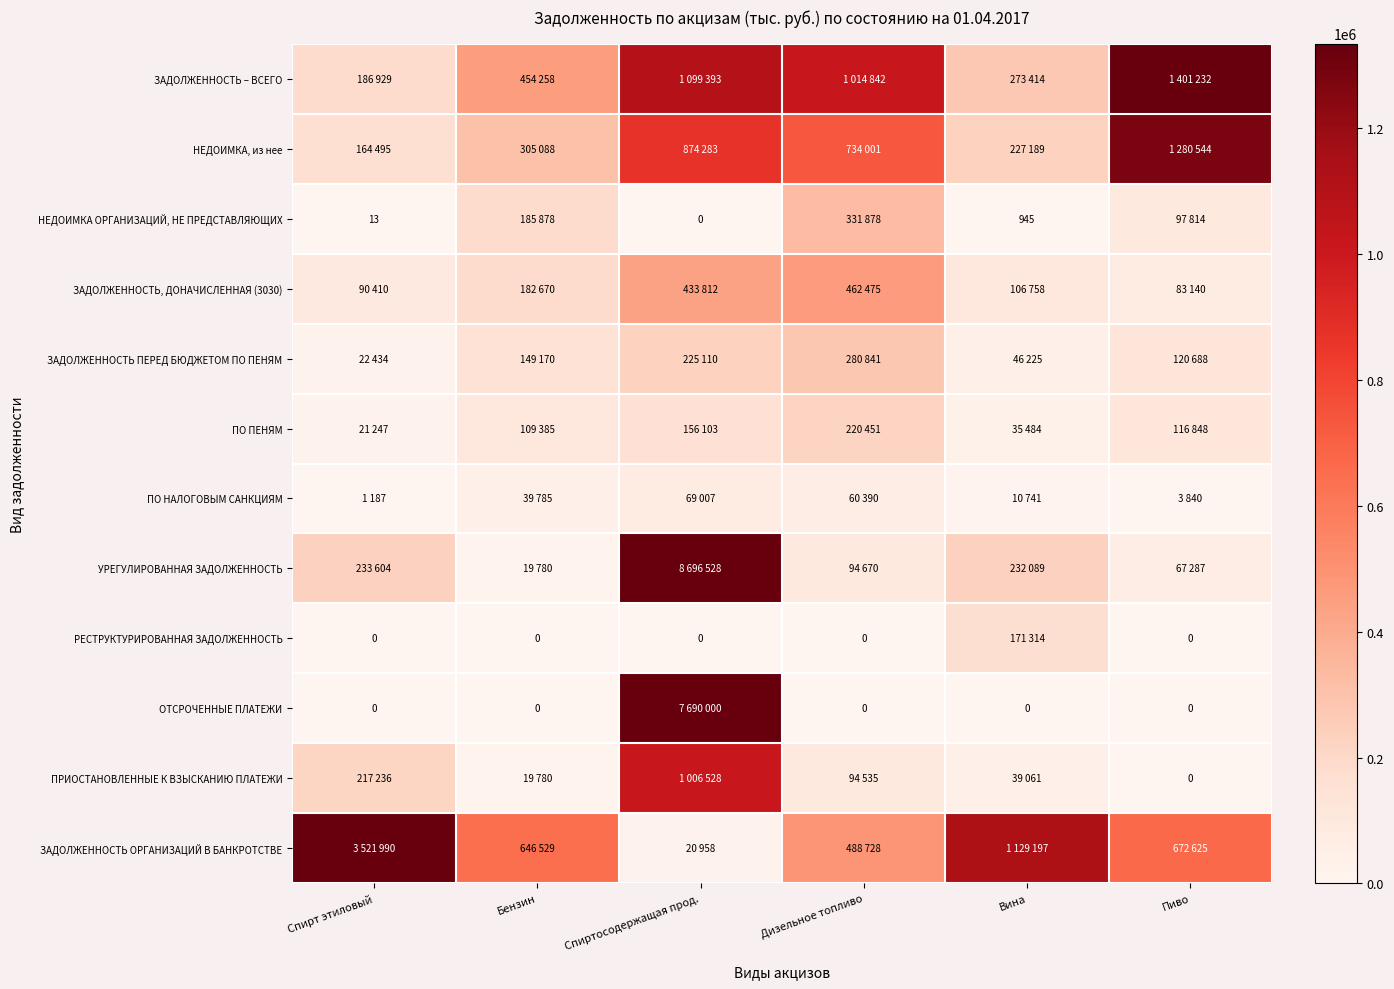

At which category is the sum across all series the highest?

Спиртосодержащая прод.